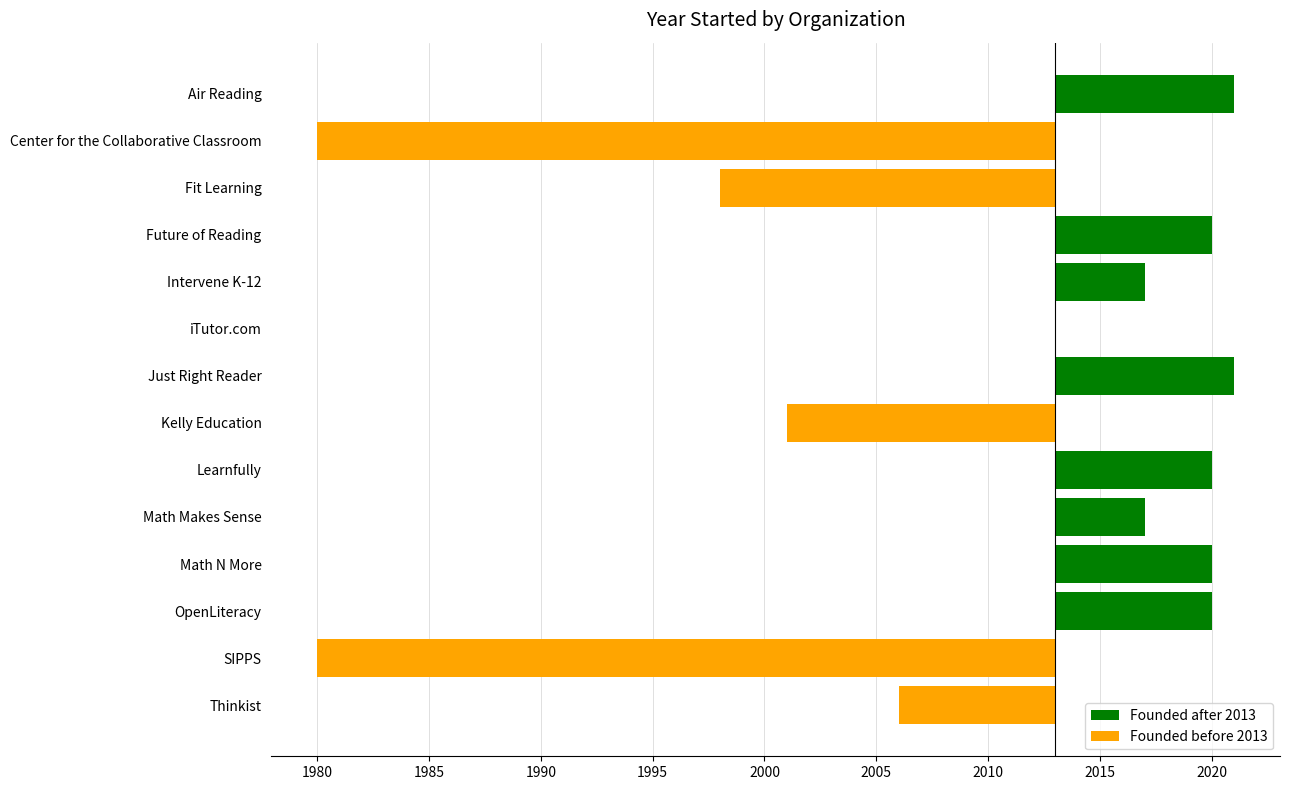

Reading left to right, transcribe all the data shown in this chart.

Founded after 2013: 8	0	0	7	4	0	8	0	7	4	7	7	0	0
Founded before 2013: 0	-33	-15	0	0	0	0	-12	0	0	0	0	-33	-7